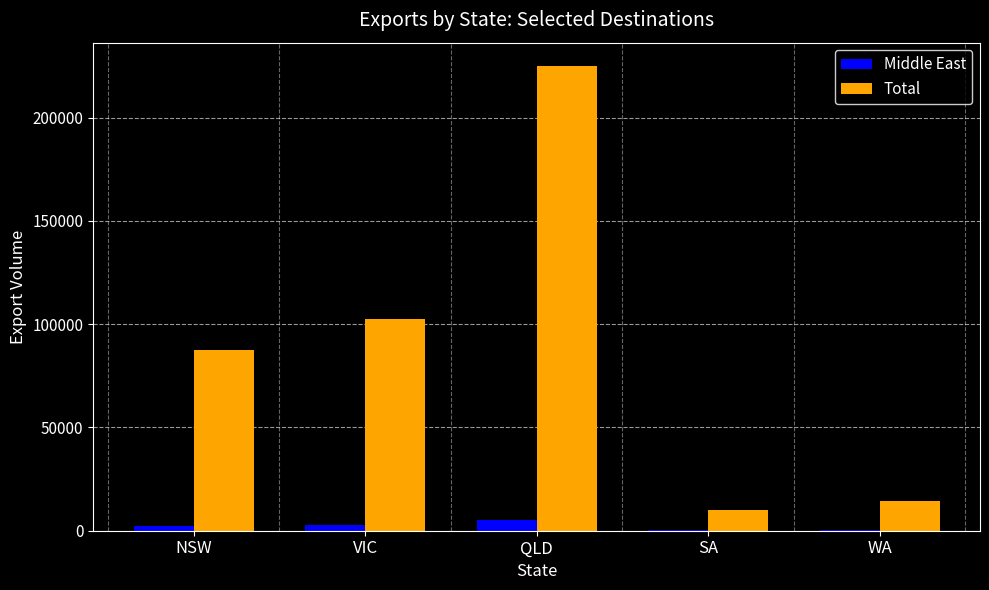

Where is Total nearest to the value 117482?

VIC